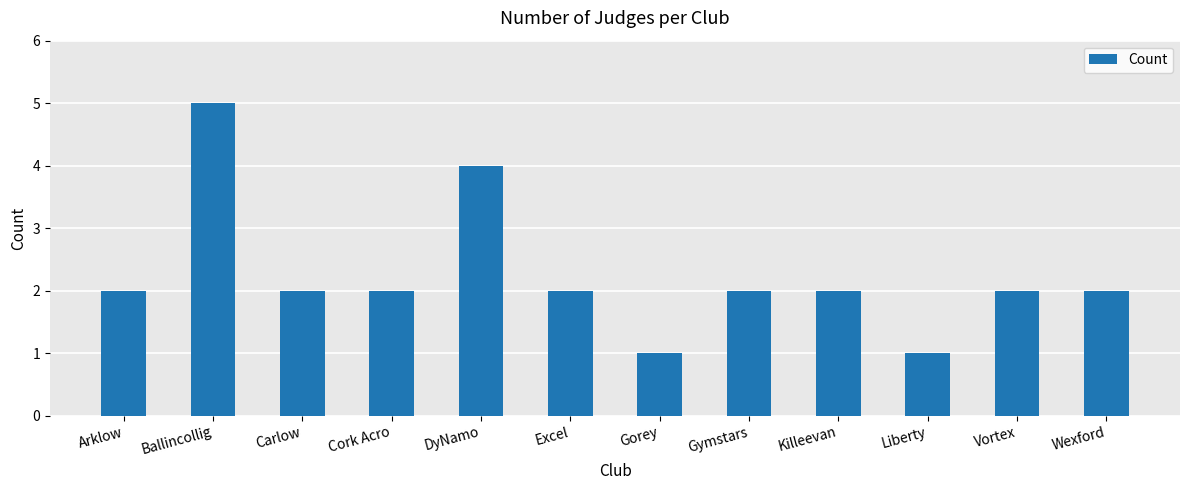

What is the change in value from Arklow to Gorey?

-1